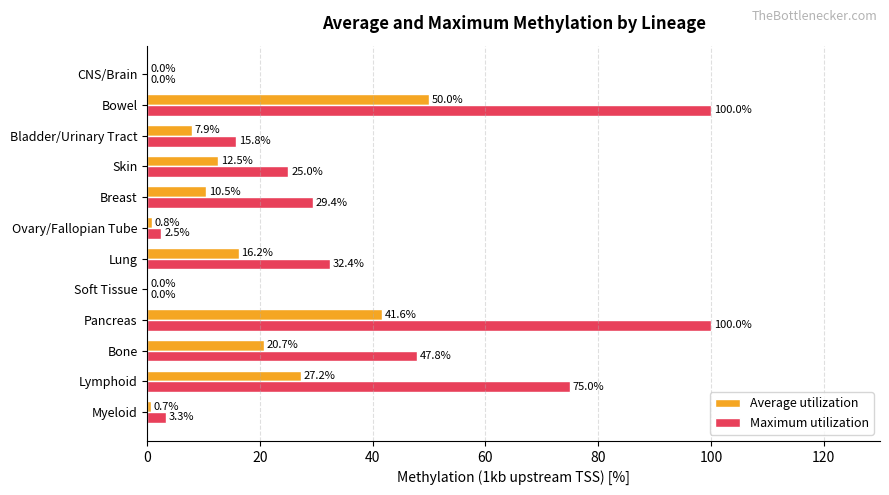

Between Lymphoid and Soft Tissue, which series saw the biggest shift?

Maximum utilization